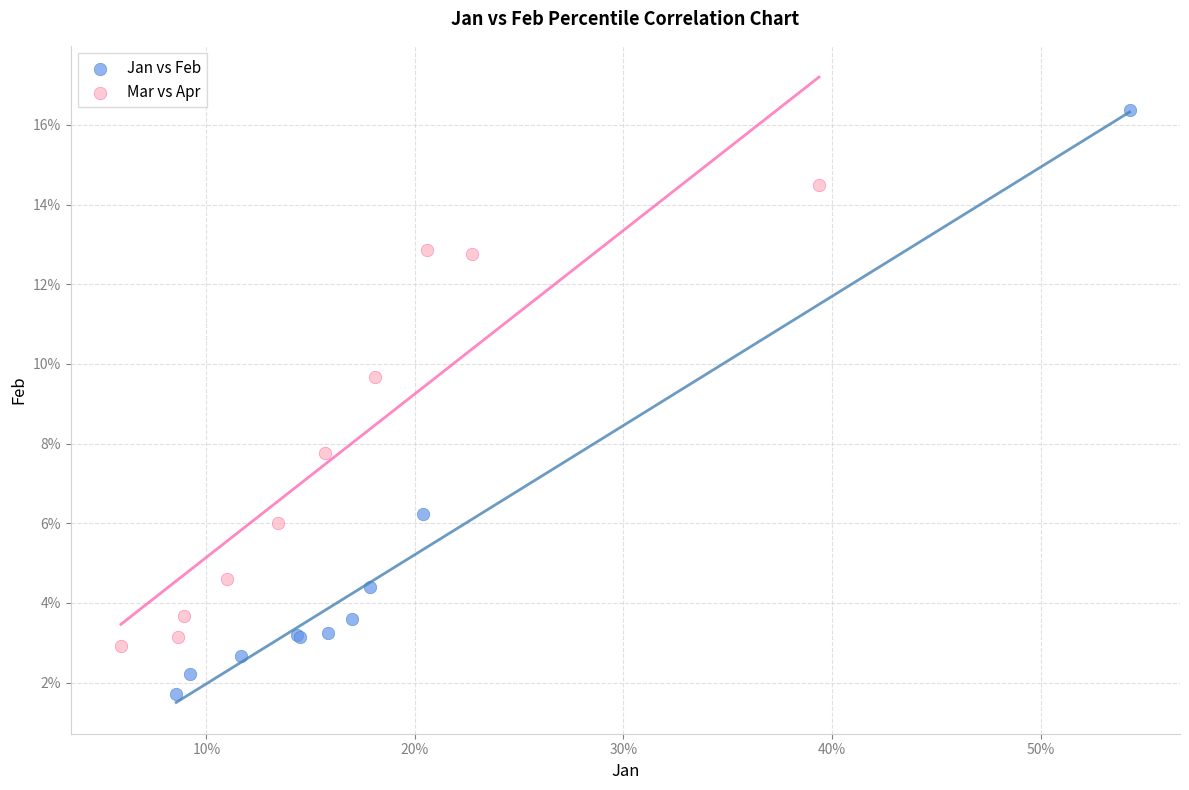

Which series has the largest Y range (max minus min)?

Jan vs Feb